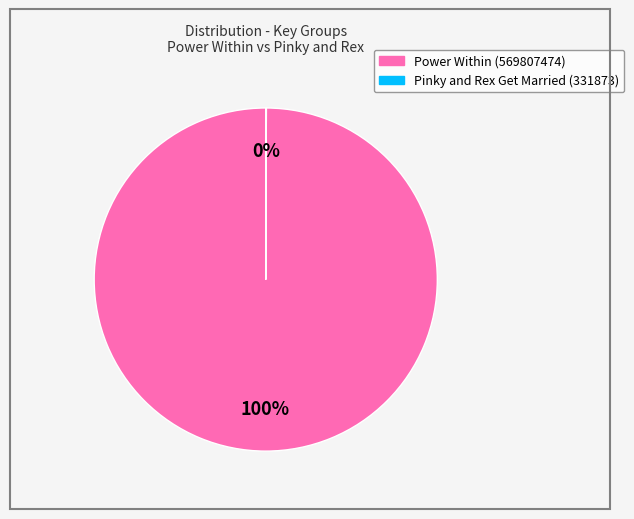

Which category has the biggest portion of the pie?

Power Within (569807474)